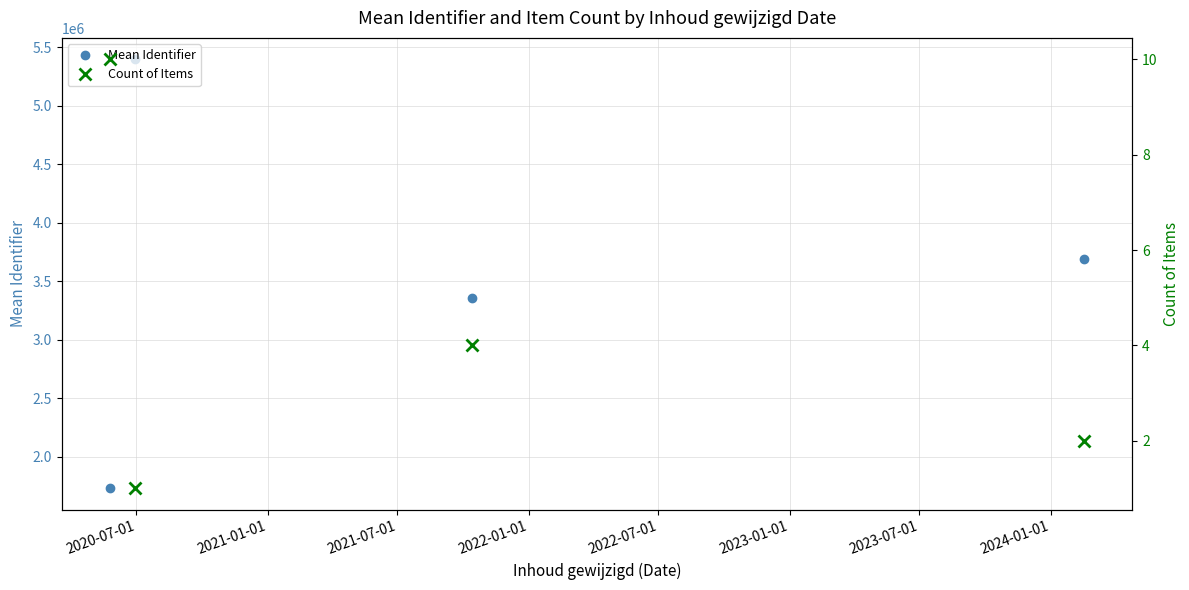

In Mean Identifier, how many points are higher than both neighbors (excluding endpoints)?

1